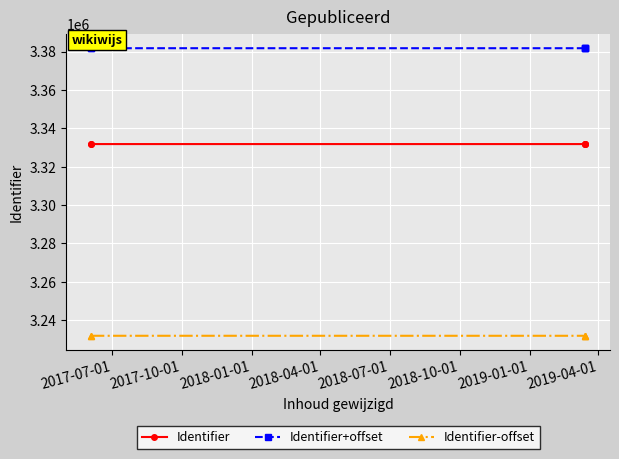

List the series in order of their overall mean, highest first.

Identifier+offset, Identifier, Identifier-offset